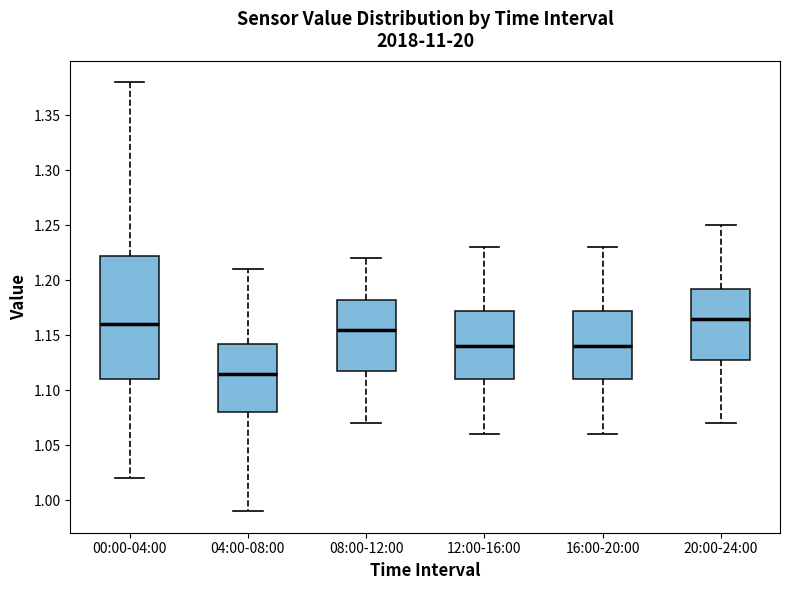

Which box is the tallest, from its lower edge to its upper edge?

00:00-04:00